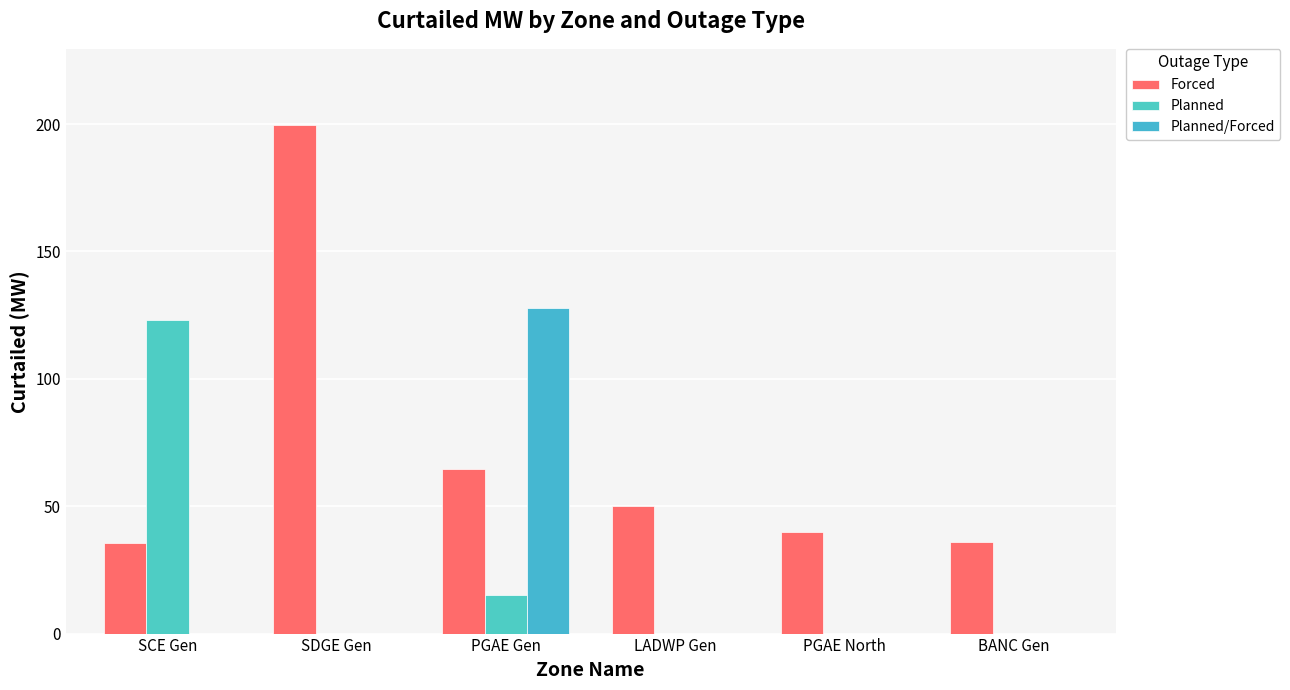

How many series are shown in this chart?

3